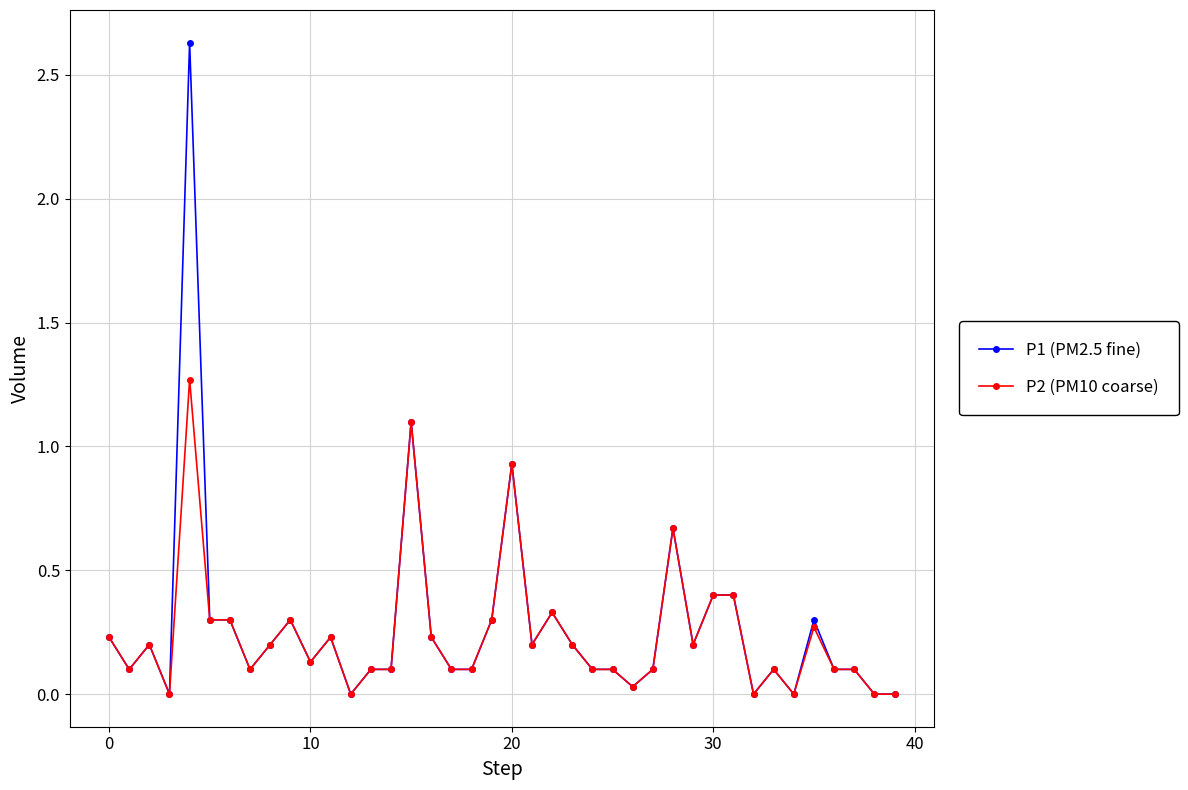

Which series has the widest spread of values?

P1 (PM2.5 fine)